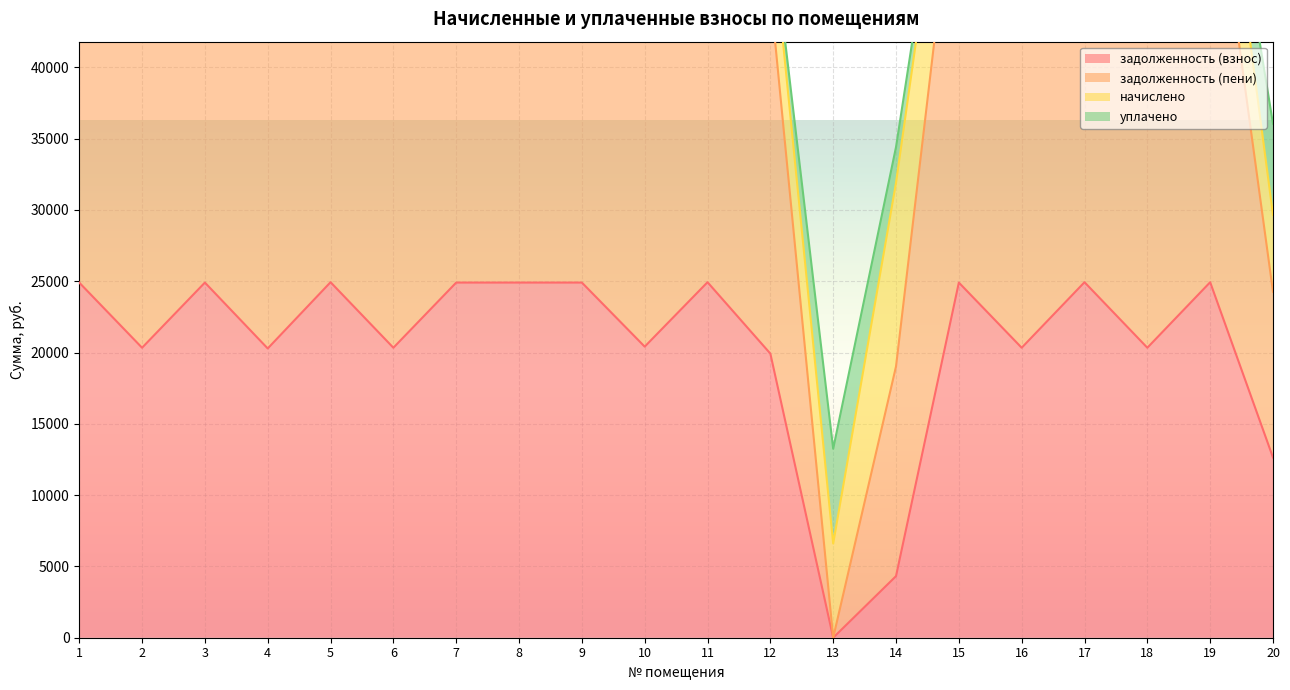

What is the highest value of the задолженность (пени) series?

63084.0